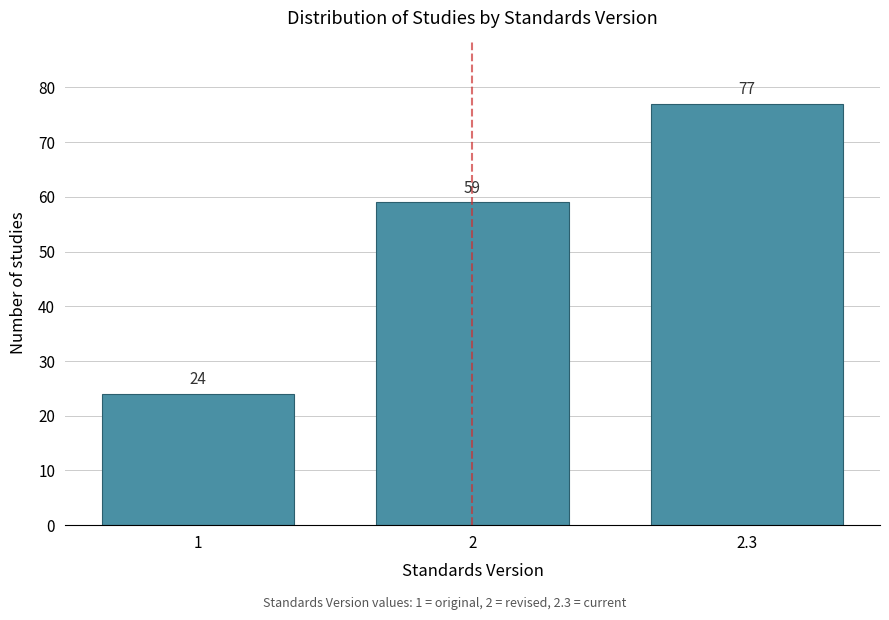

Reading right to left, extract all data points from this chart.

2.3=77	2=59	1=24